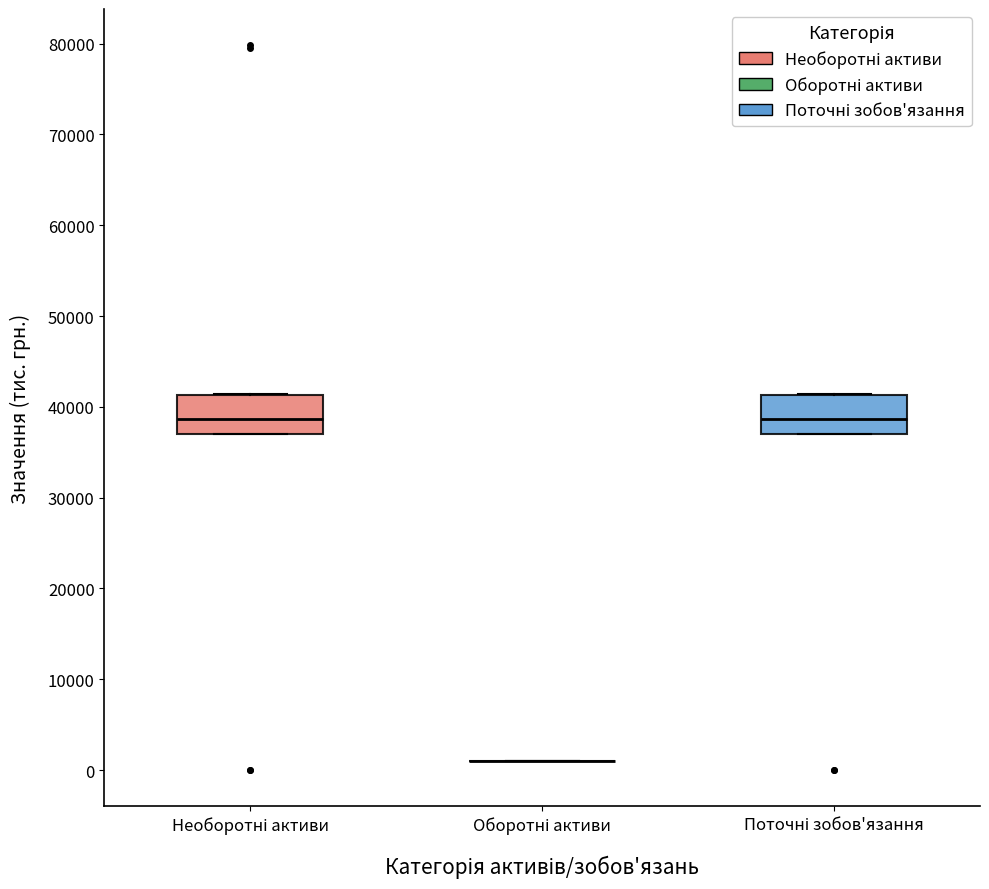

Where does the median line of the box for Необоротні активи sit on the y-axis? The values are not printed on the chart, so give them approximately, as read against the axis.

39000